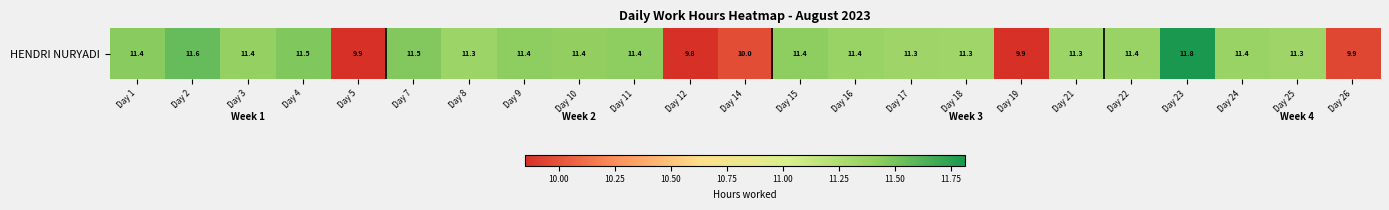

Approximately how many times larger is the value at Day 19 compared to Day 26?

1.0